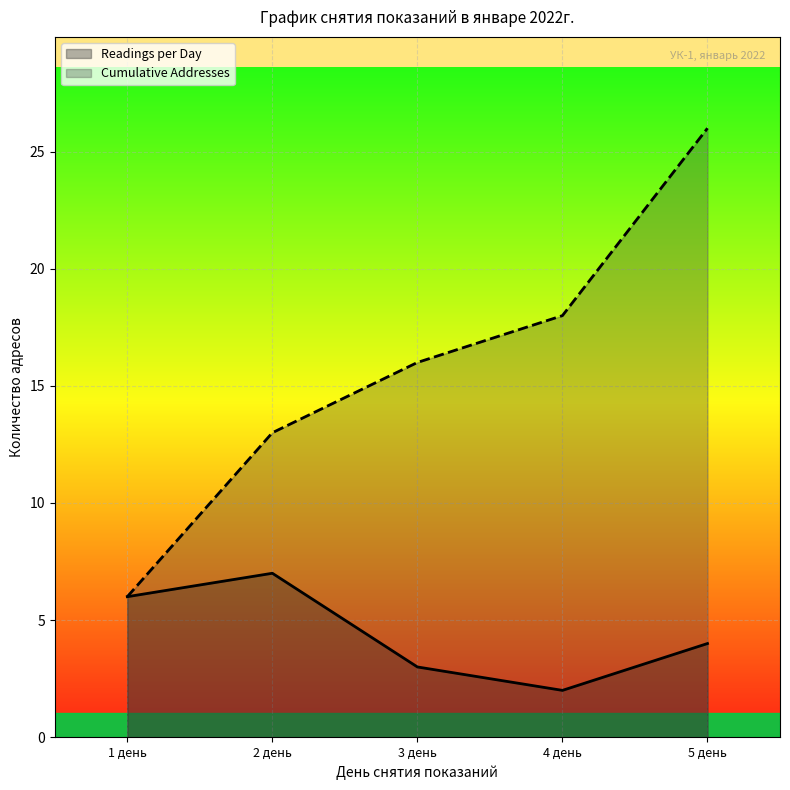

Which has a higher value, 5 день or 1 день?

1 день